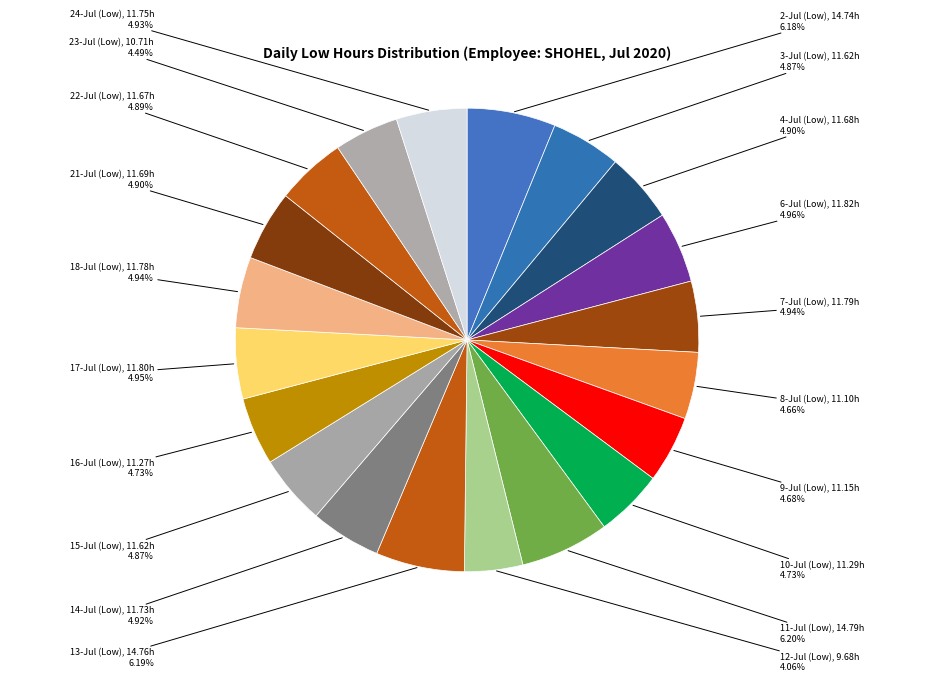

What is the ratio of the value at 11-Jul (Low) to the value at 3-Jul (Low)?

1.3